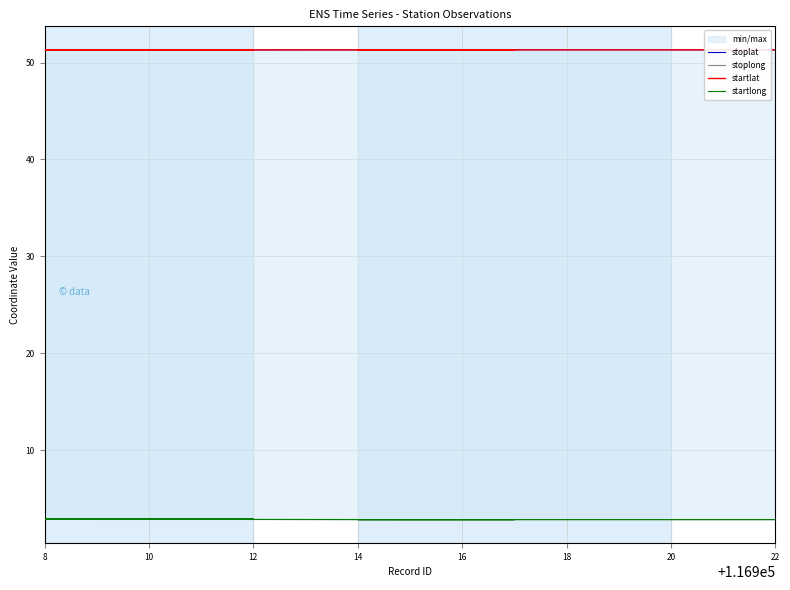

The value of stoplong at 8 is 2.9. True or false?

True